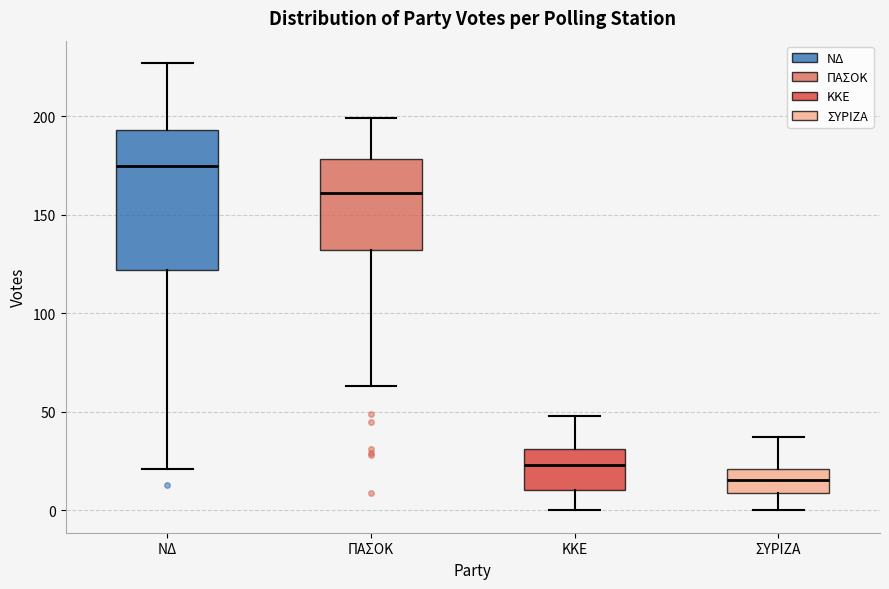

Which box is the tallest, from its lower edge to its upper edge?

ΝΔ